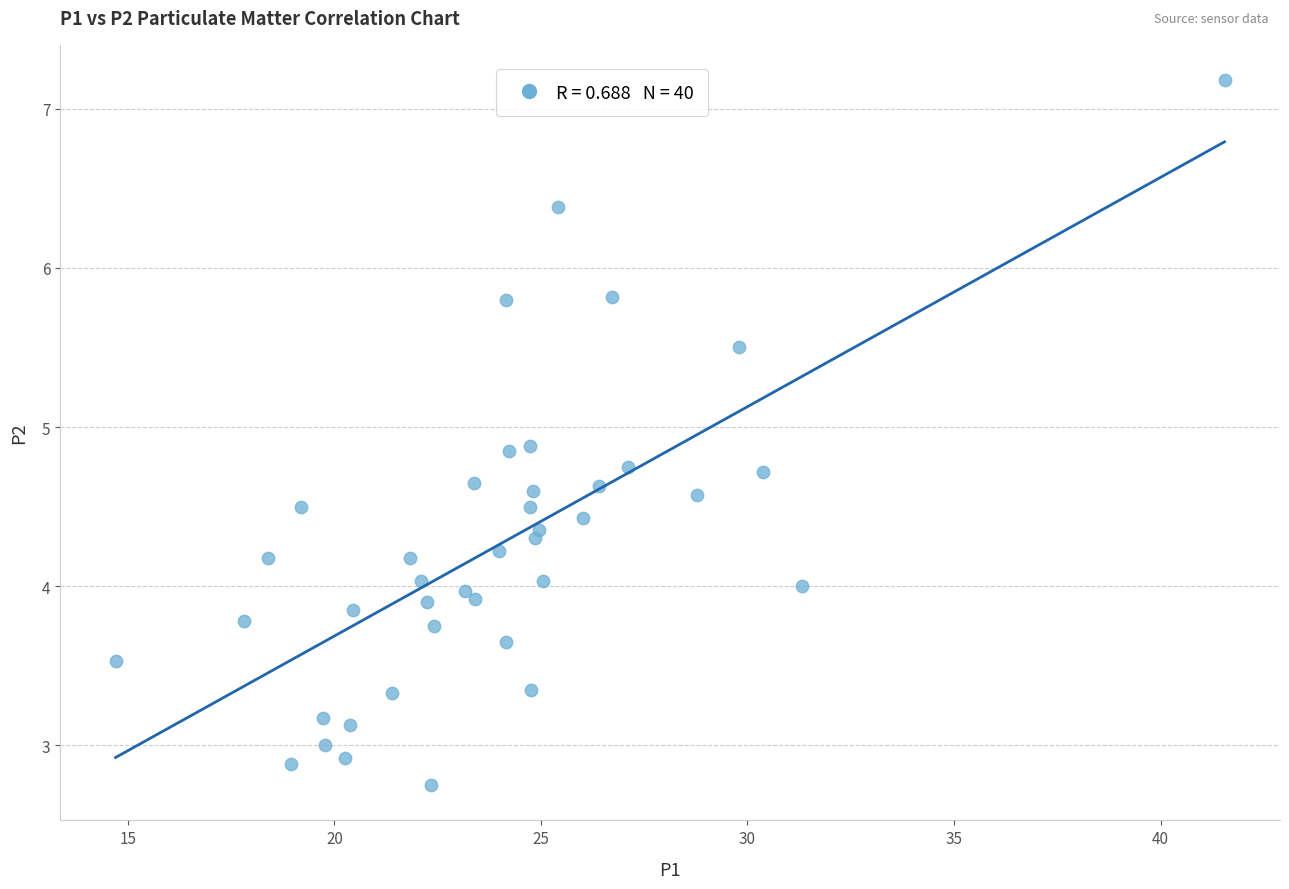

What is the range of Y values (max minus min)?

4.4